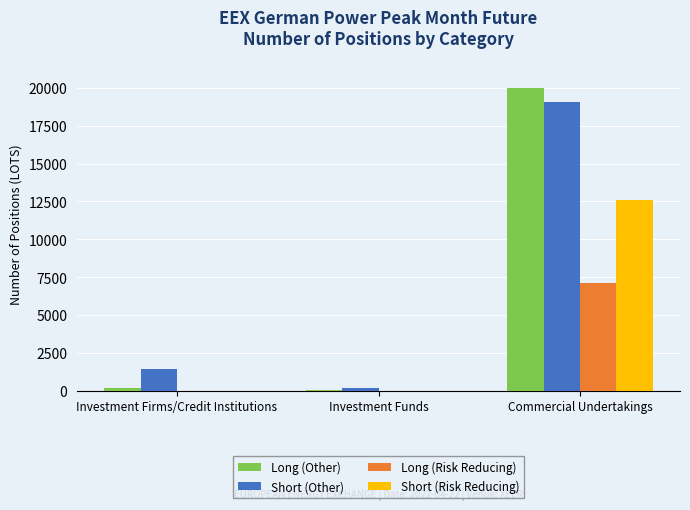

True or false: Long (Other) has a value of 20007 at Commercial Undertakings.

True